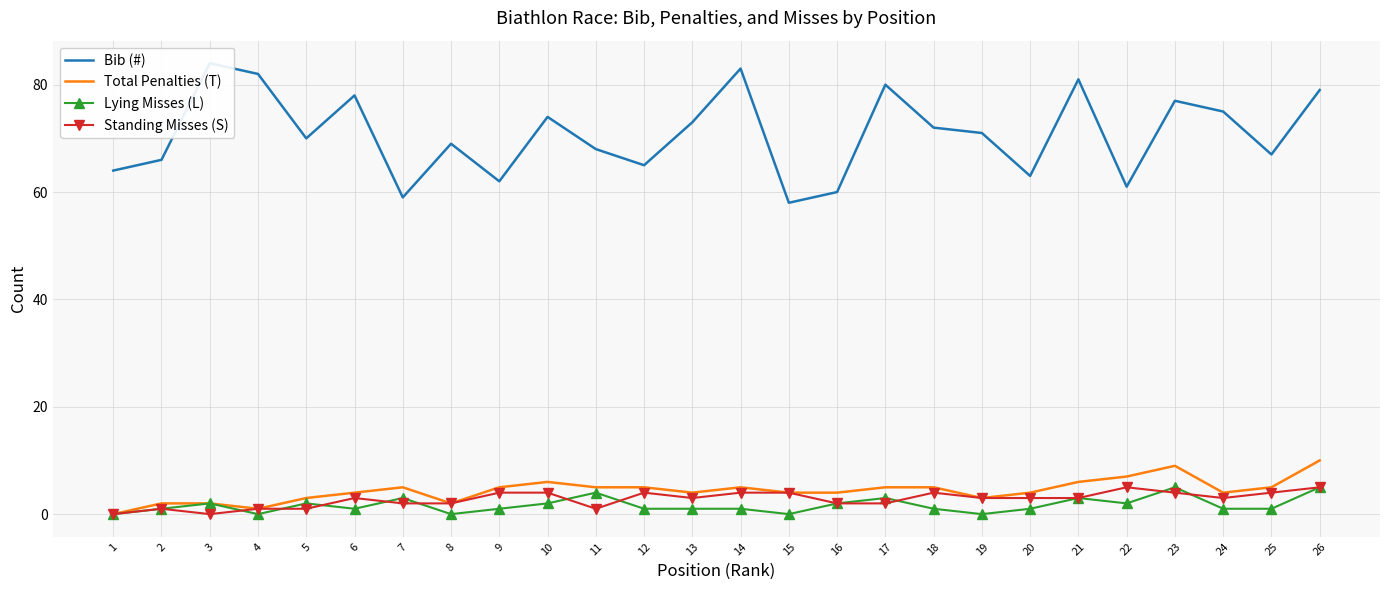

Between 2 and 20, which series saw the biggest shift?

Bib (#)